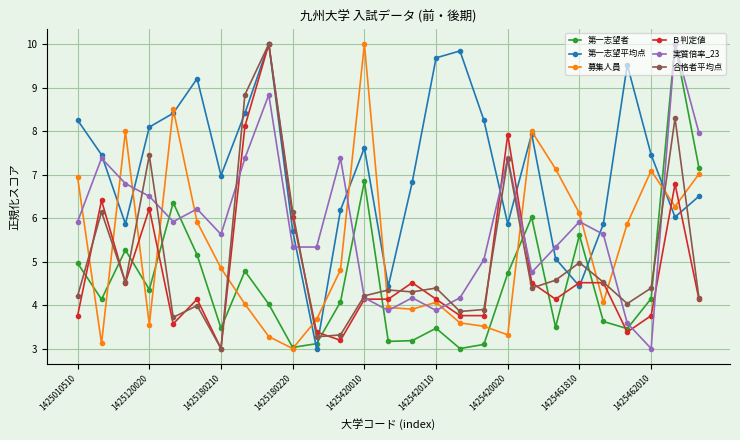

How many intersections are there between 第一志望者 and Ｂ判定値?

12